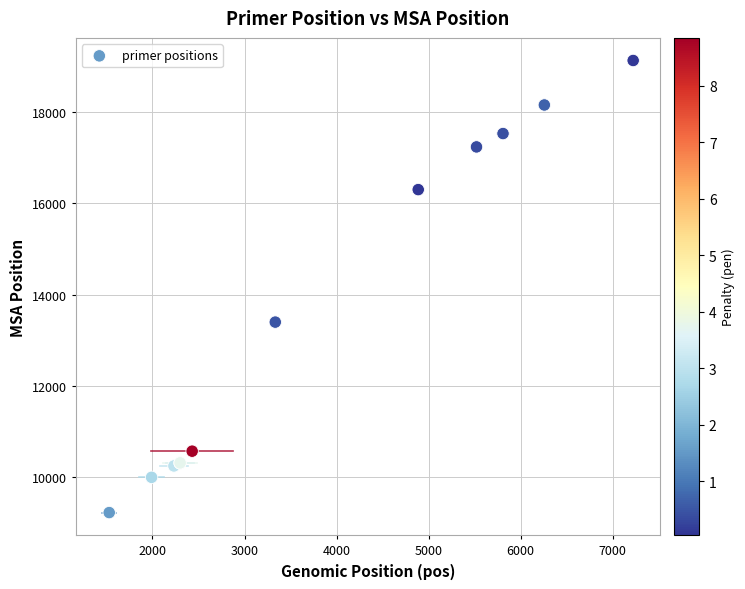

What Y value in the scatter plot is closest to 14175?

13397